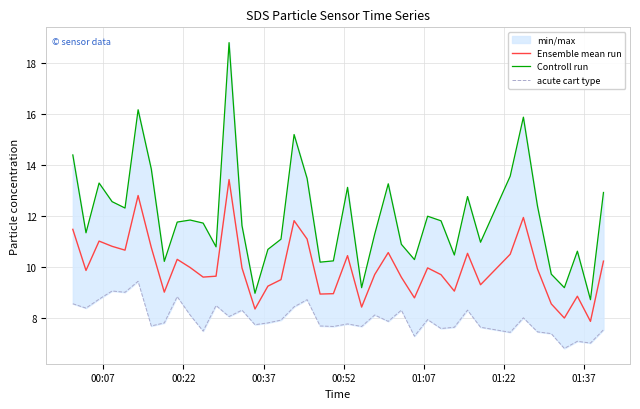

Which series has the largest range (max minus min)?

Controll run